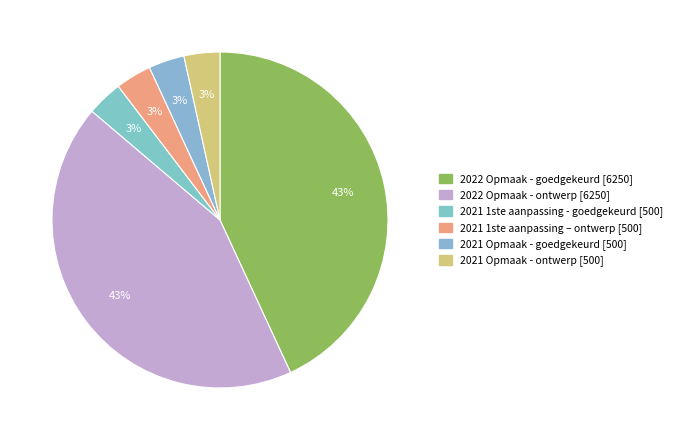

To the nearest percent, what is the difference between the 2022 Opmaak - goedgekeurd and 2021 1ste aanpassing – ontwerp slice percentages?

40%